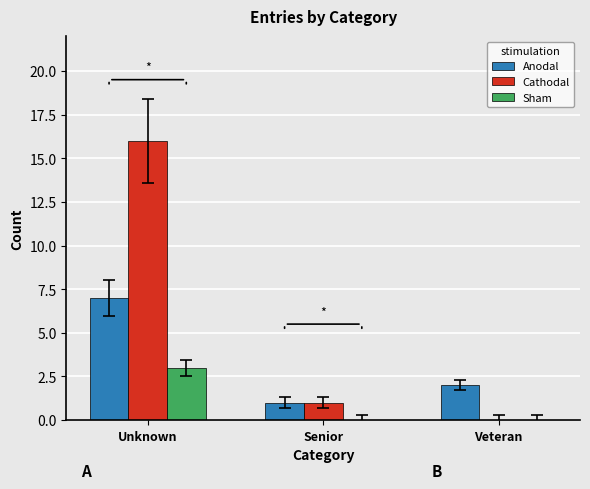

What is the total value across all series at Senior?

2